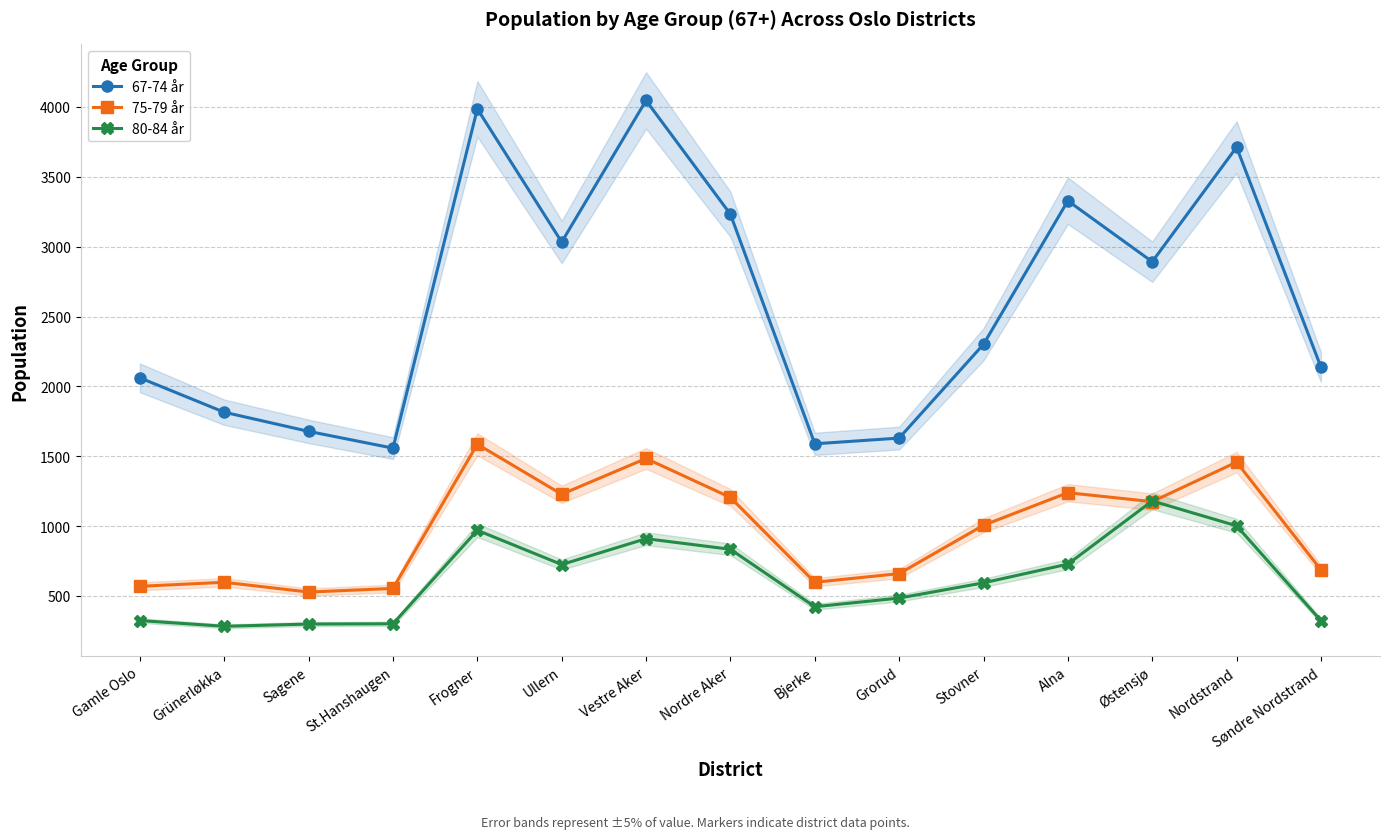

How many interior local valleys does the 80-84 år series have?

3